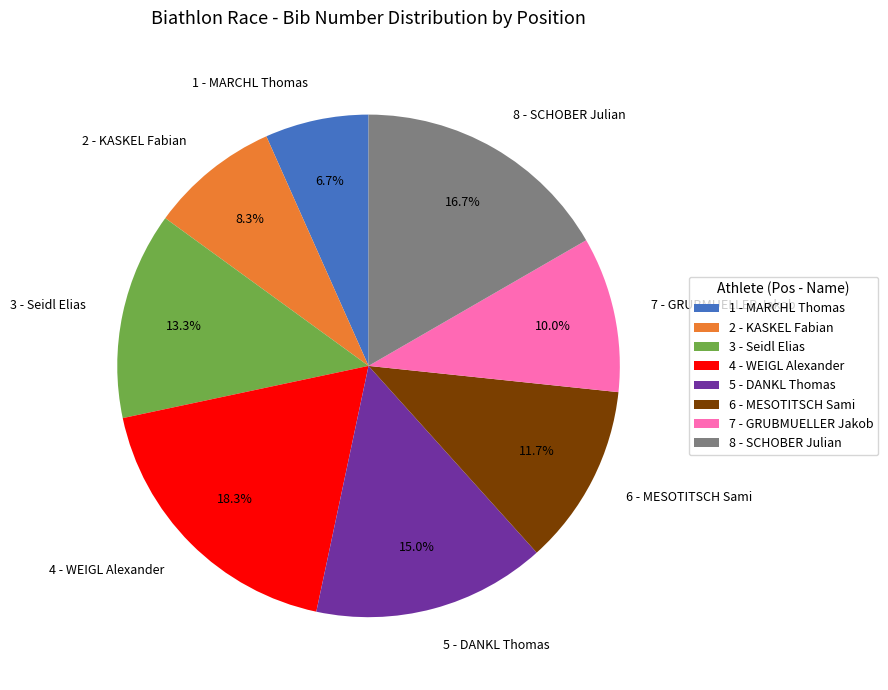

Which category has the smallest portion of the pie?

1 - MARCHL Thomas